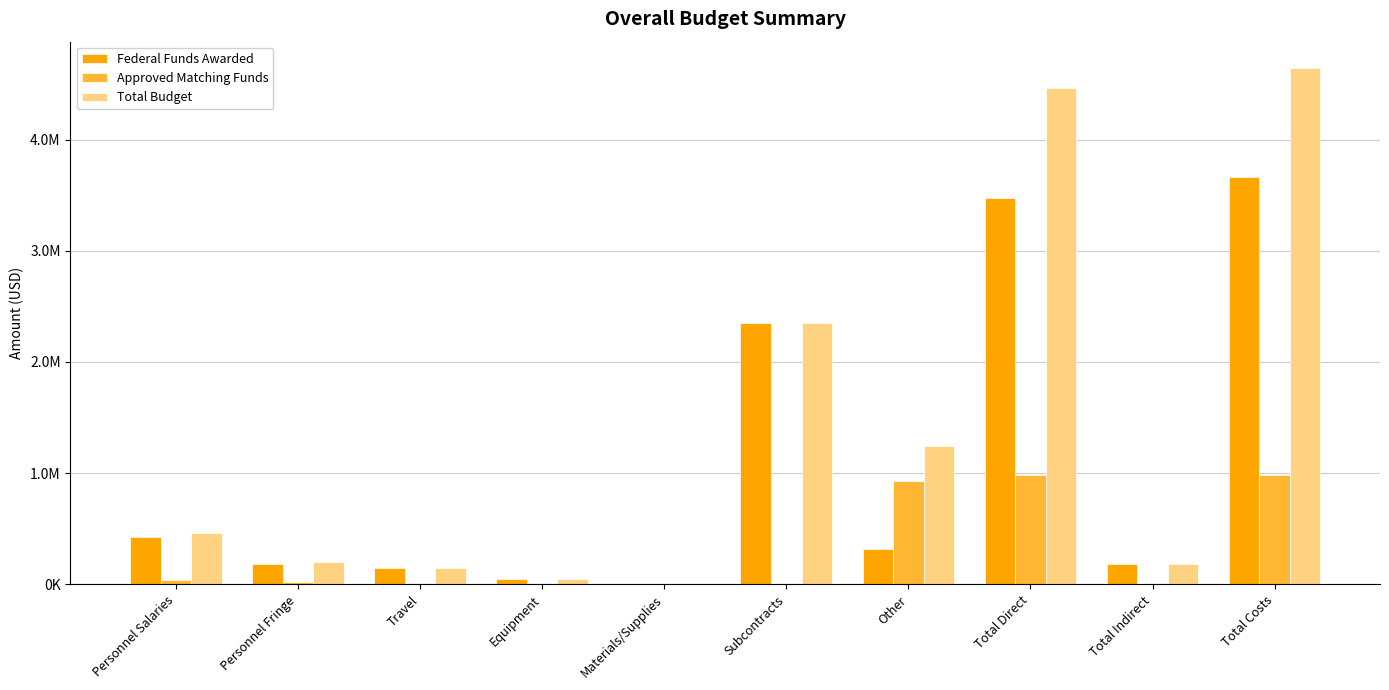

At which label is Federal Funds Awarded closest to 1835294?

Subcontracts